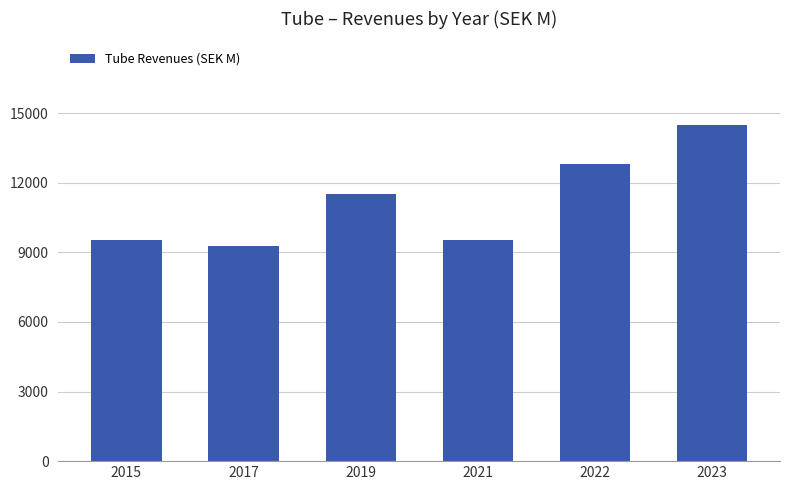

Read the value at 2023, to the nearest 10.

14480